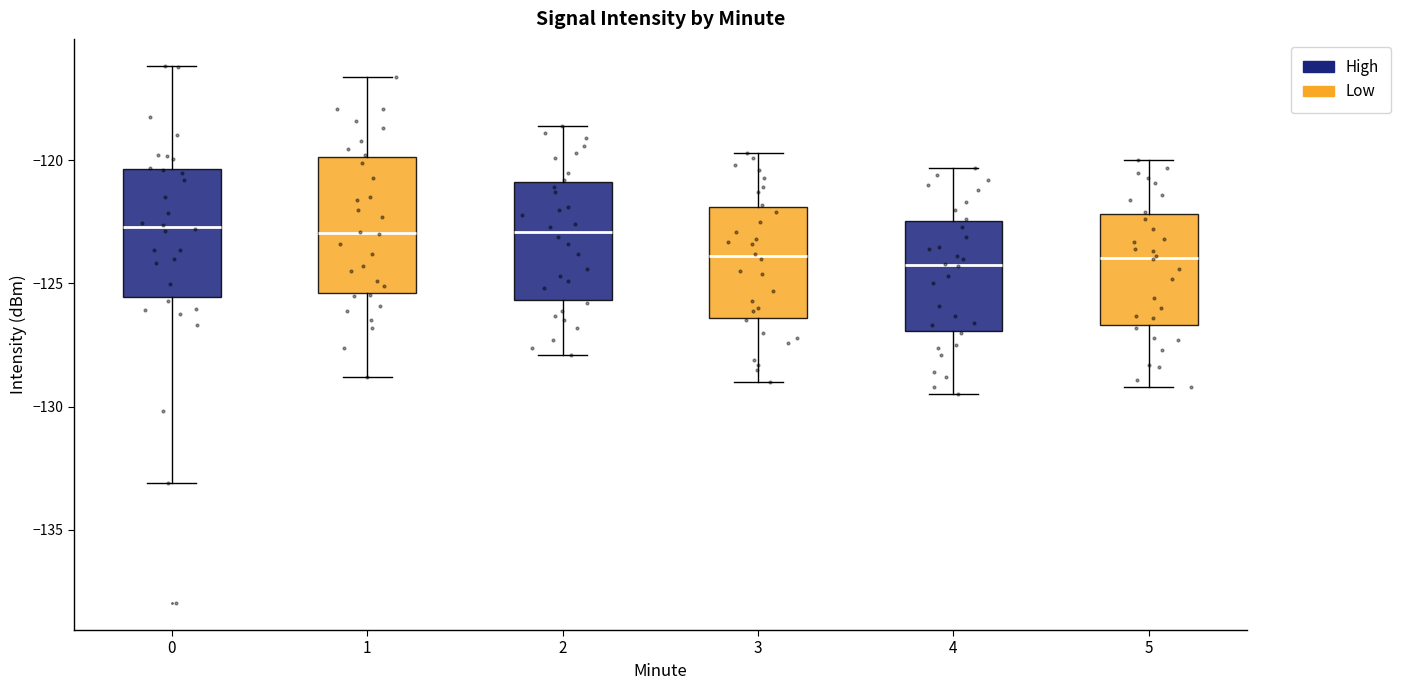

Where does the median line of the box at x = 4 sit on the y-axis? The values are not printed on the chart, so give them approximately, as read against the axis.

-124.0